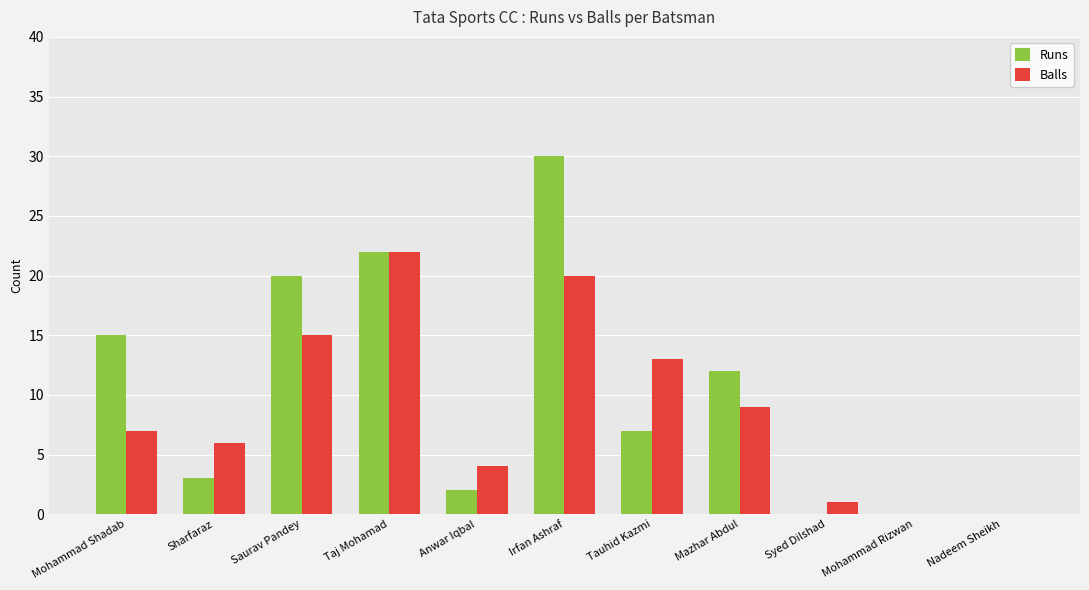

What is the average value of the Runs series?

10